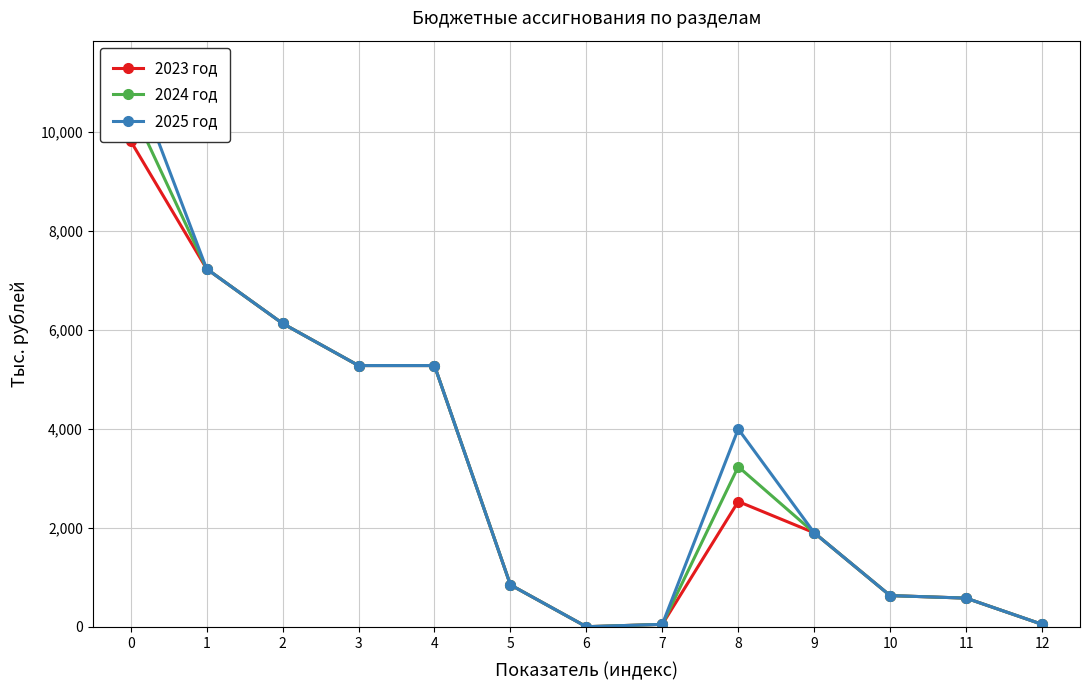

What is the sum of all 2024 год values?

41726.9